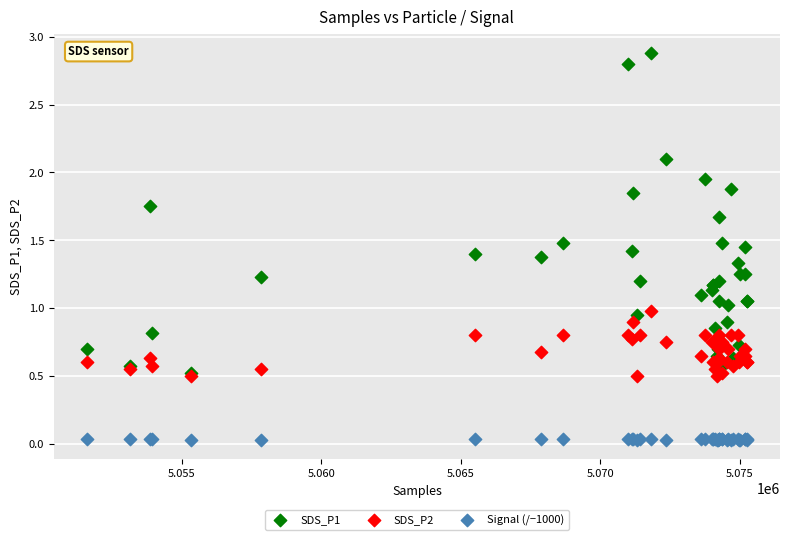

Which series contains the lowest Y value?

Signal (/−1000)